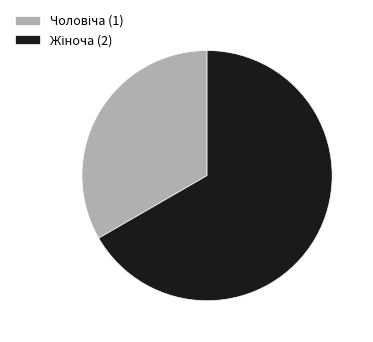

Does any single category account for the majority?

Yes